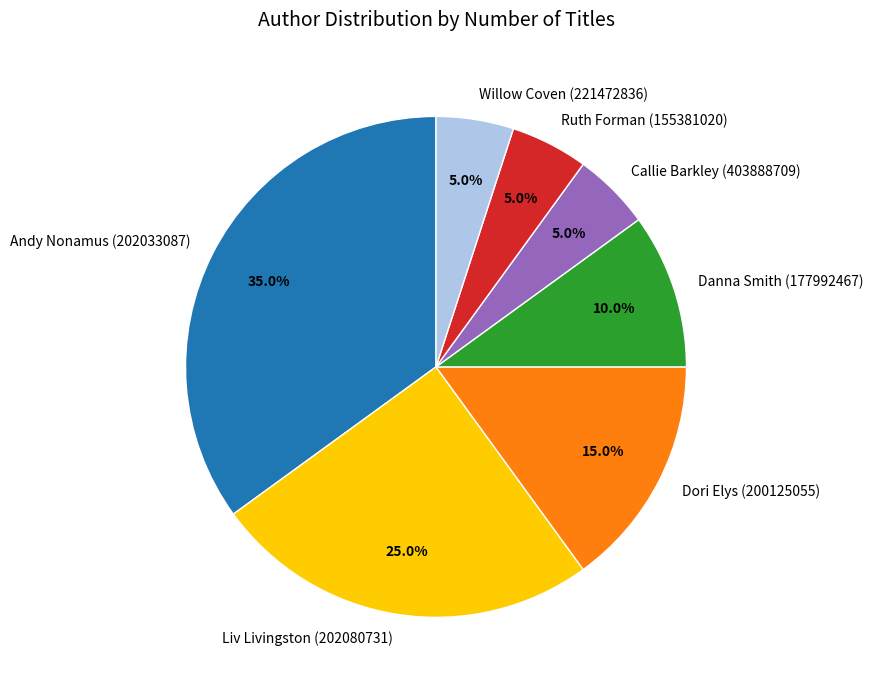

Approximately how many times larger is the value at Liv Livingston (202080731) compared to Andy Nonamus (202033087)?

0.7